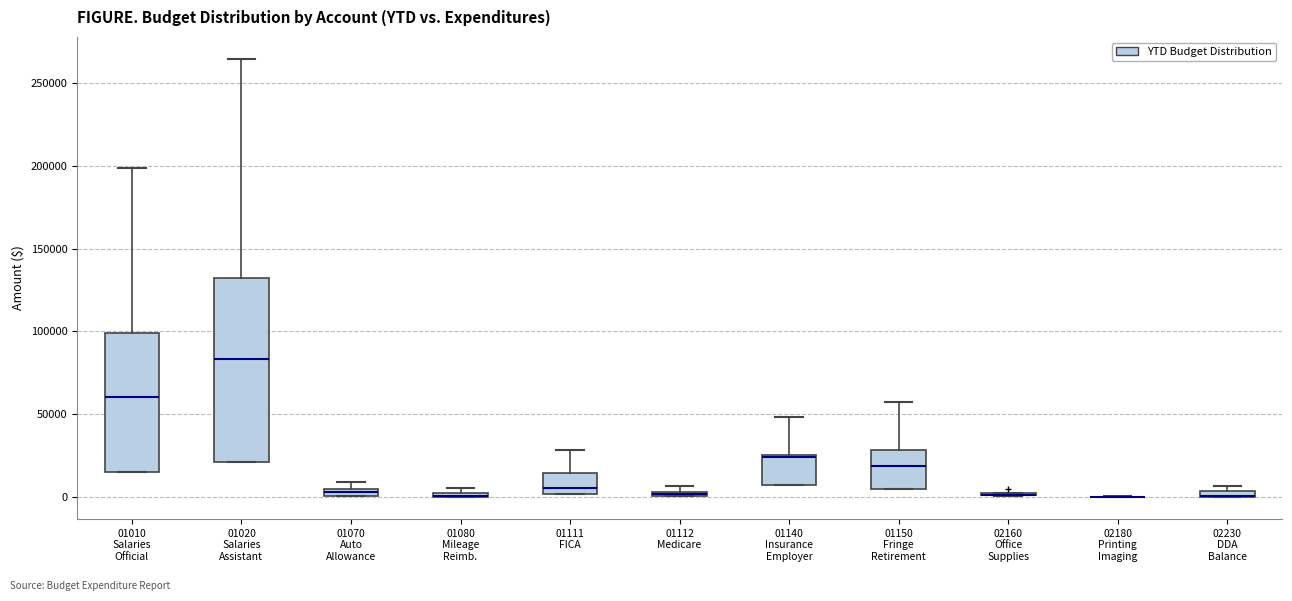

Where does the median line of the box for 01111 FICA sit on the y-axis? The values are not printed on the chart, so give them approximately, as read against the axis.

5000